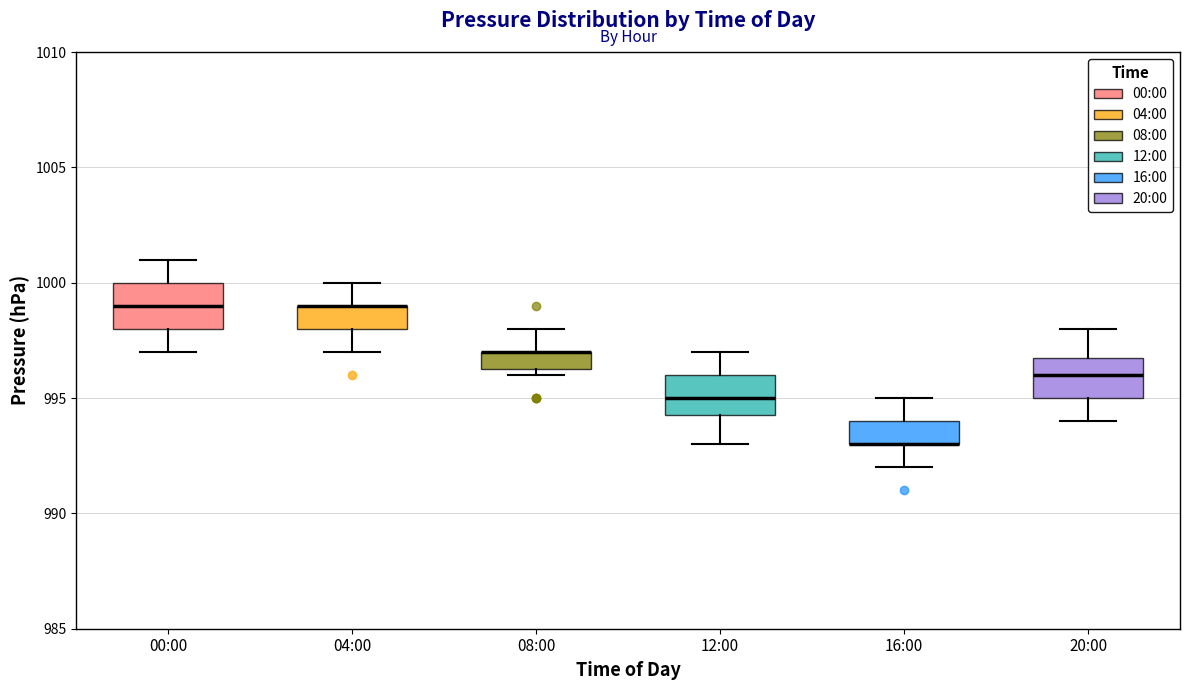

Reading left to right, transcribe this box plot: for each box, give where its median line is, the range the box spans, and where its two whiskers end, as read against the y-axis. The values are not printed on the chart, so give them approximately, as read against the axis.

00:00: median 999.0, box 998.0 to 1000.0, whiskers 997.0 to 1001.0
04:00: median 999.0 (drawn on the box's upper edge), box 998.0 to 999.0, whiskers 997.0 to 1000.0
08:00: median 997.0 (drawn on the box's upper edge), box 996.5 to 997.0, whiskers 996.0 to 998.0
12:00: median 995.0, box 994.5 to 996.0, whiskers 993.0 to 997.0
16:00: median 993.0 (drawn on the box's lower edge), box 993.0 to 994.0, whiskers 992.0 to 995.0
20:00: median 996.0, box 995.0 to 997.0, whiskers 994.0 to 998.0